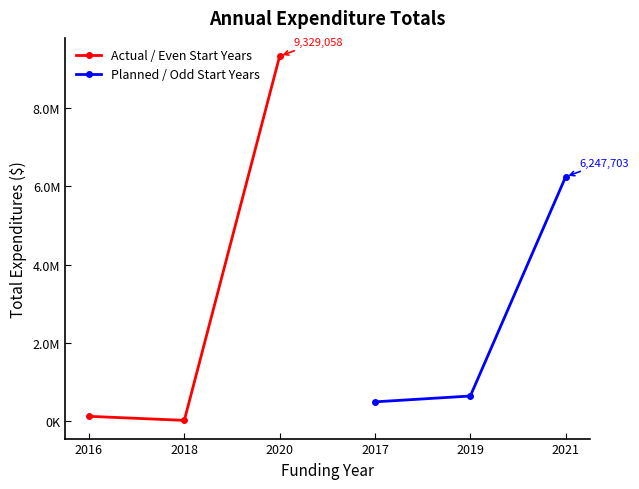

Between 2020 and 2018, which is larger?

2020